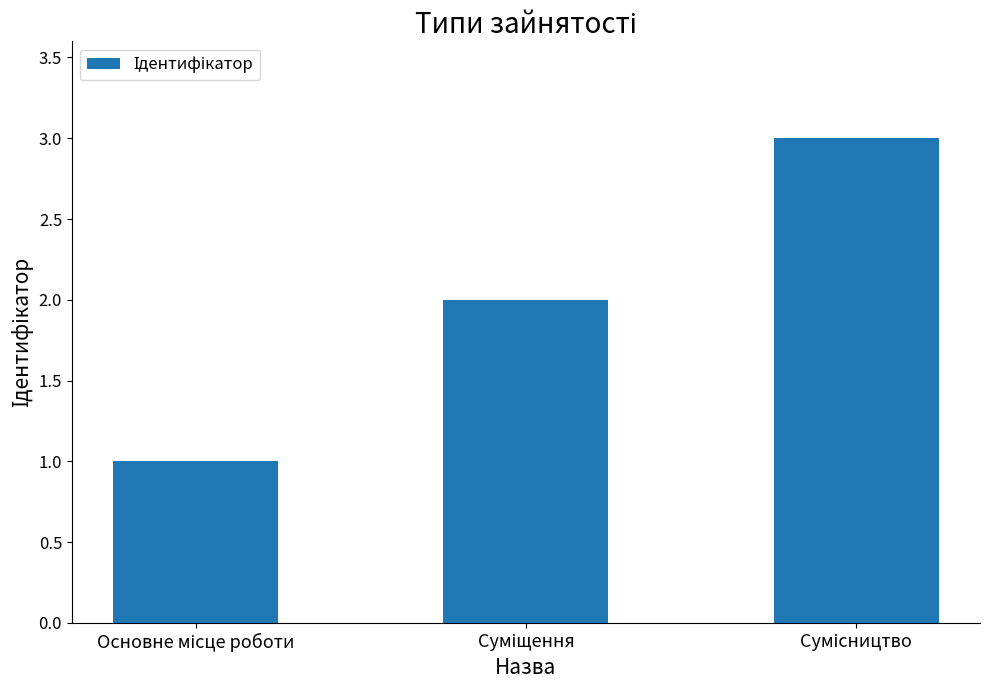

Reading left to right, what are all the values shown in this chart?

1	2	3